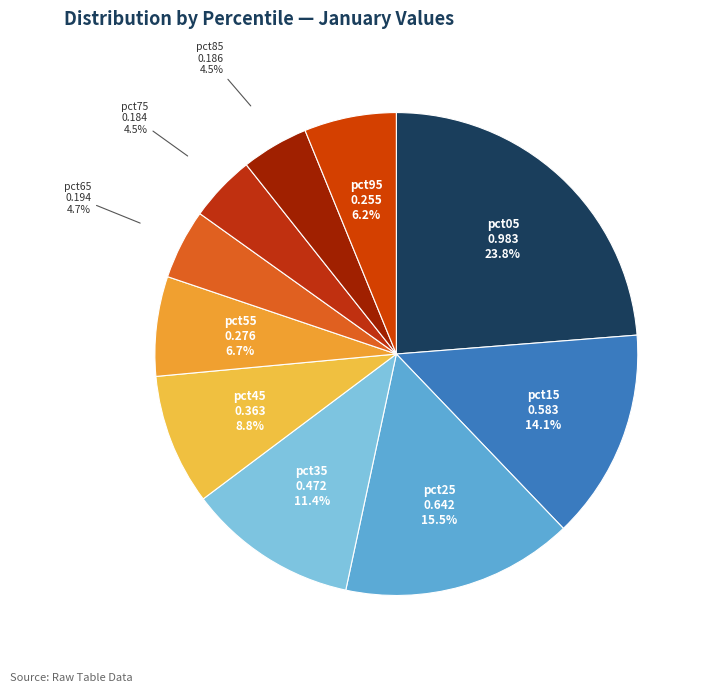

How many slices are in this pie chart?

10